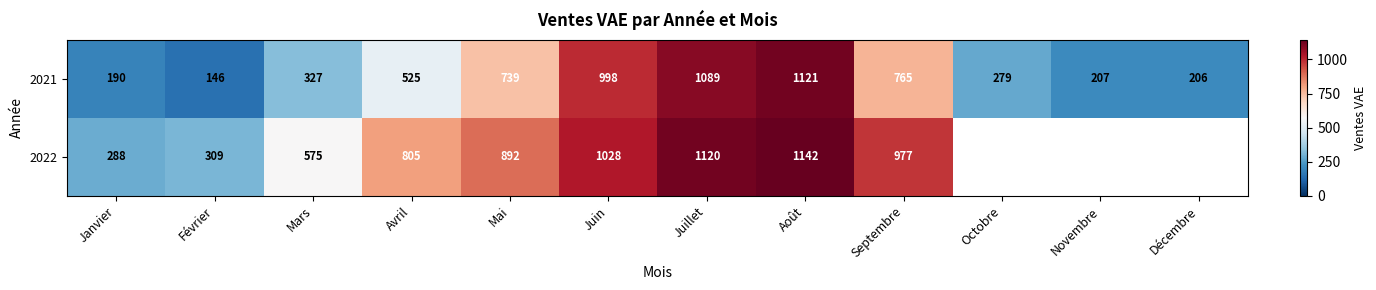

What is the difference between the maximum and minimum values in the 2021 series?

975